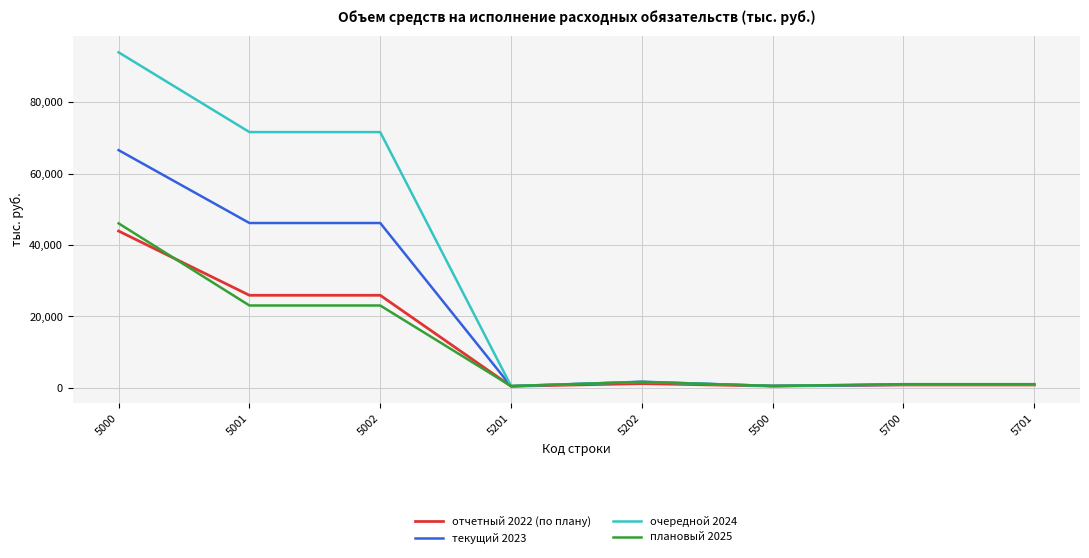

Is it true that плановый 2025 equals 22764.2 at 5000?

False